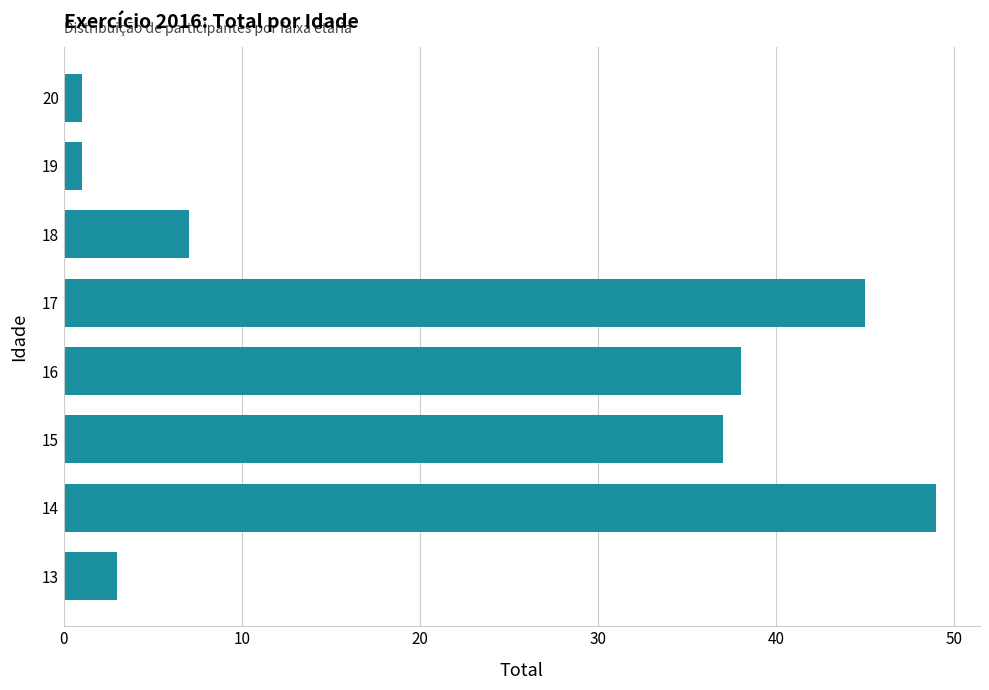

Which label corresponds to the largest value in the chart?

14